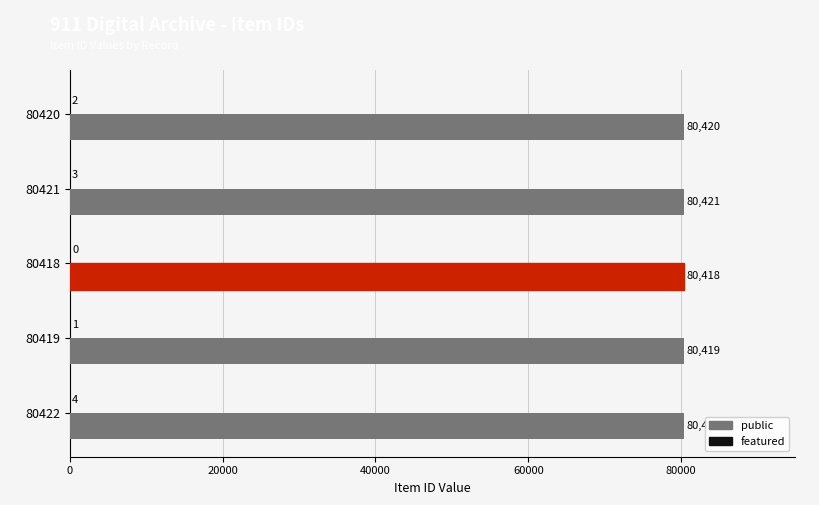

Count the number of categories in the chart.

5